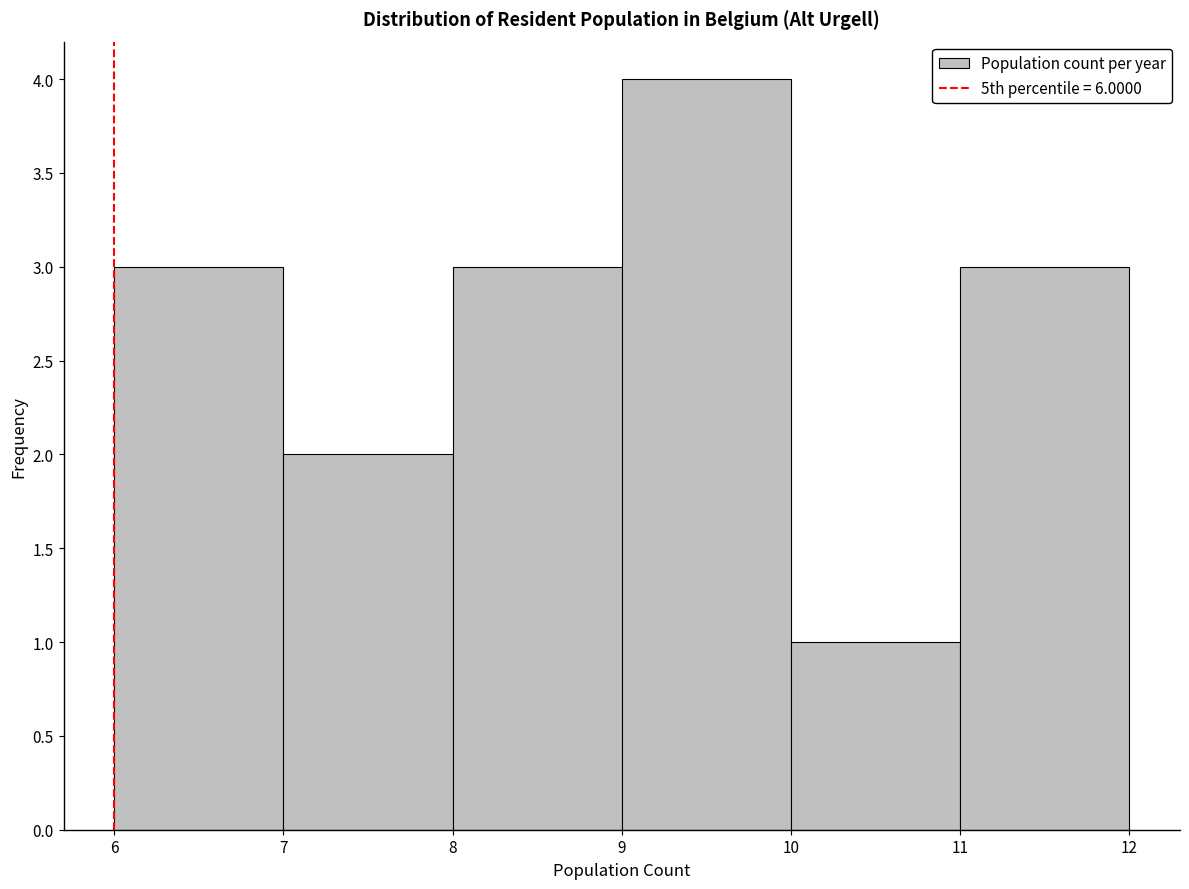

Reading left to right, list every bar in this chart as the range it spans on the x-axis followed by its height. The values are not printed on the chart, so give them approximately, as read against the axis.

6 to 7: 3
7 to 8: 2
8 to 9: 3
9 to 10: 4
10 to 11: 1
11 to 12: 3